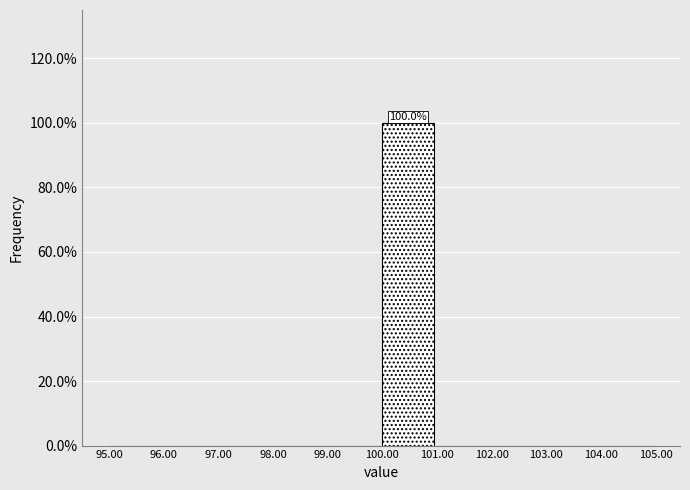

Over which range of the x-axis is the bar tallest?

100.00 to 101.00